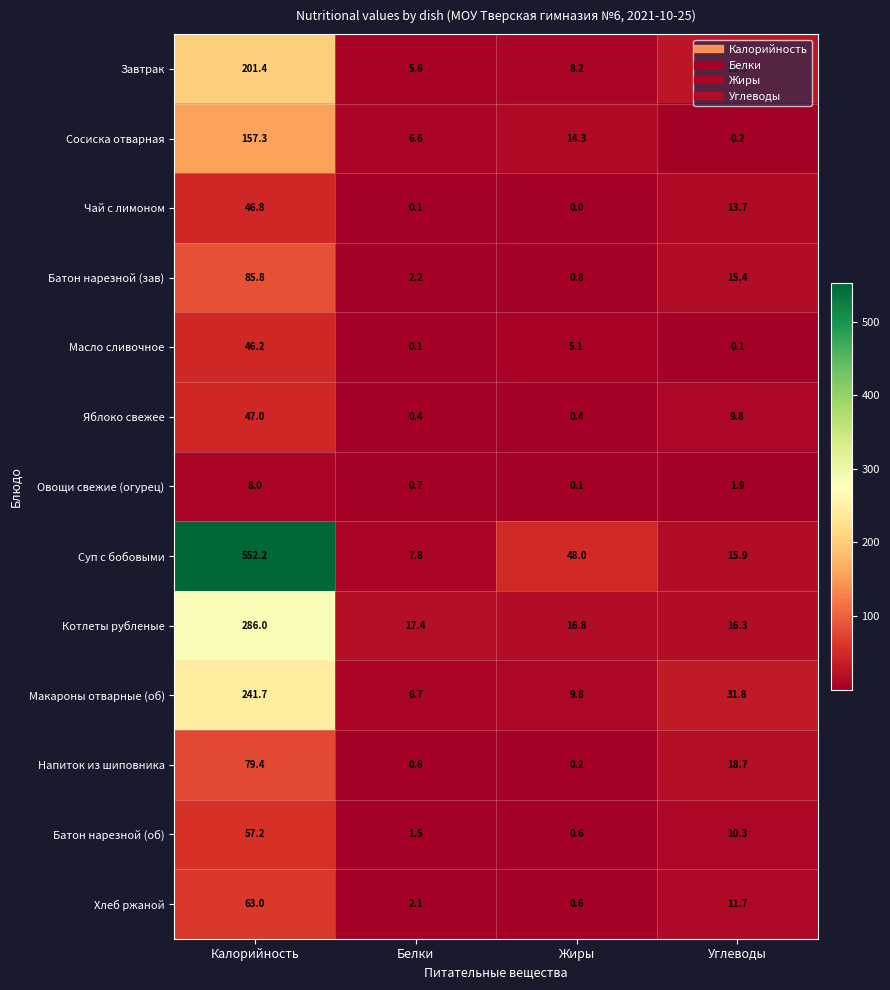

The value of Сосиска отварная at Белки is 6.6. True or false?

True